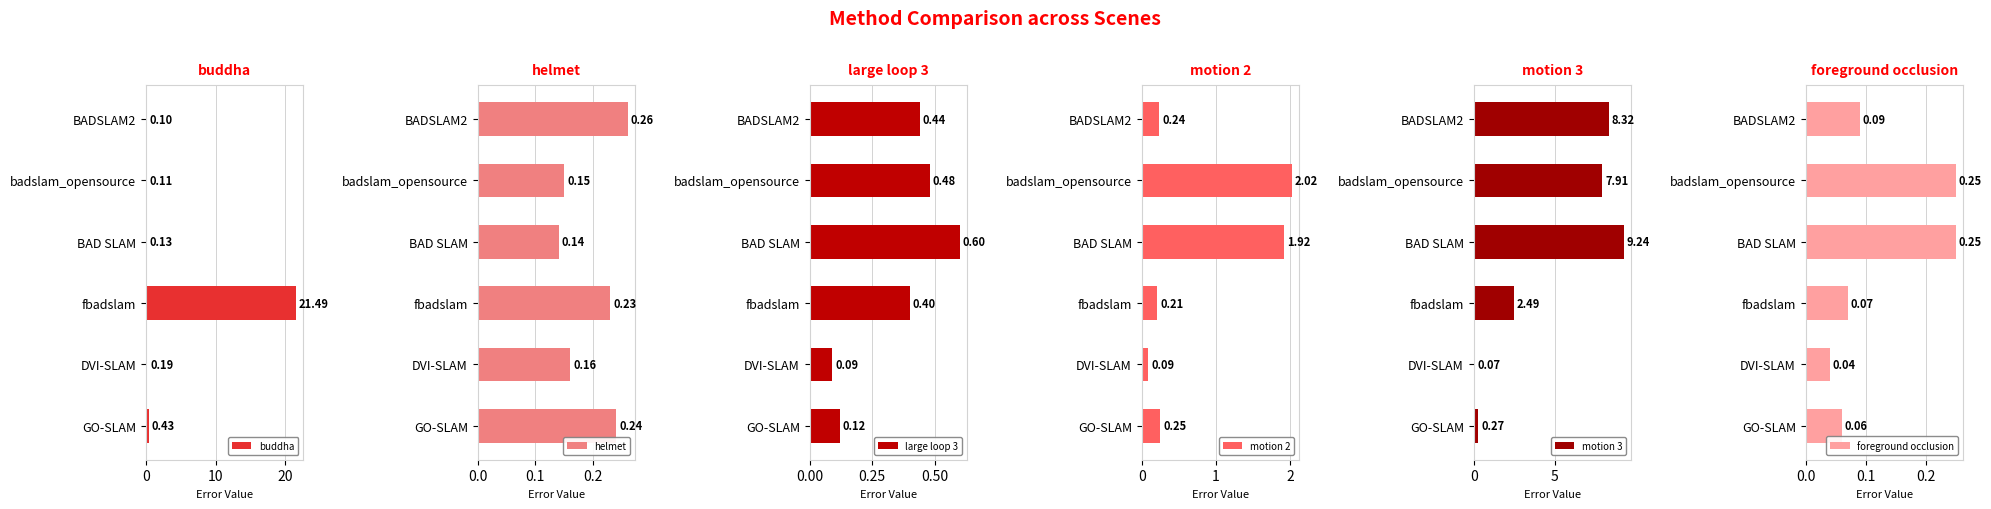

List the labels in order of buddha value, smallest first.

BADSLAM2, badslam_opensource, BAD SLAM, DVI-SLAM, GO-SLAM, fbadslam